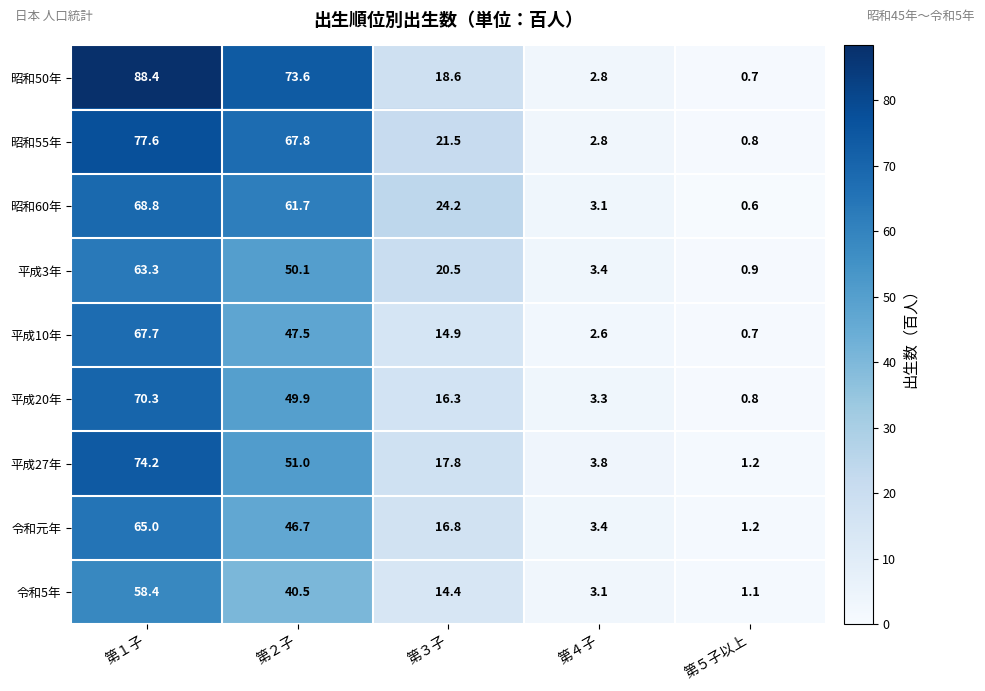

How many categories are shown in the chart?

5